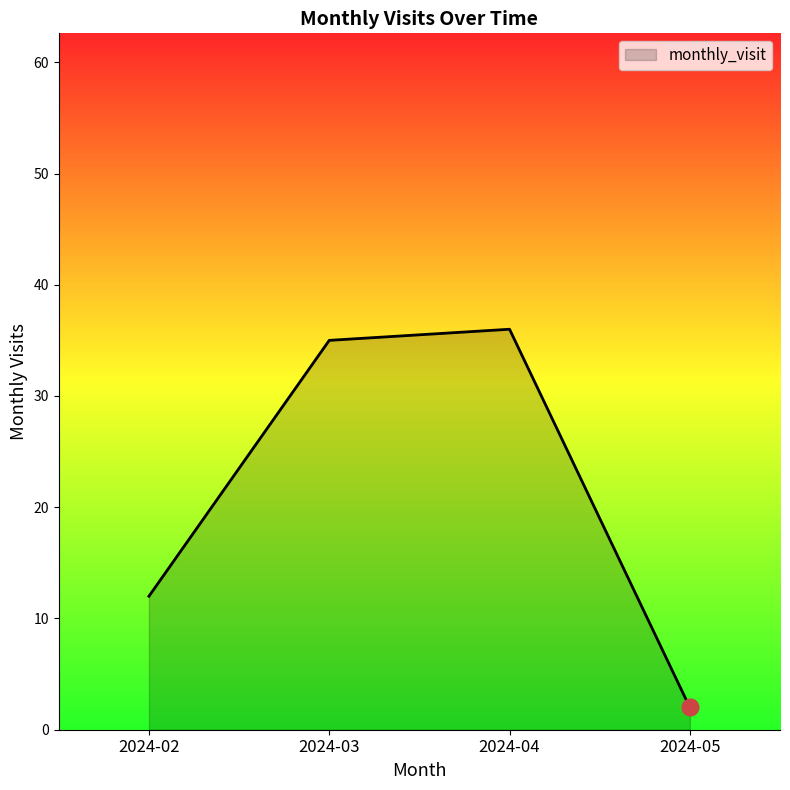

How many categories are shown in the chart?

4